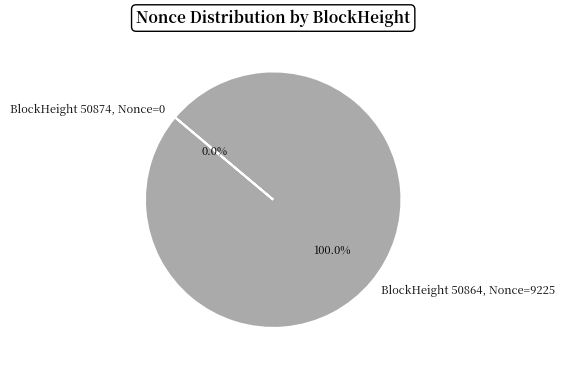

What percentage is NOT represented by 50874?

100.0%